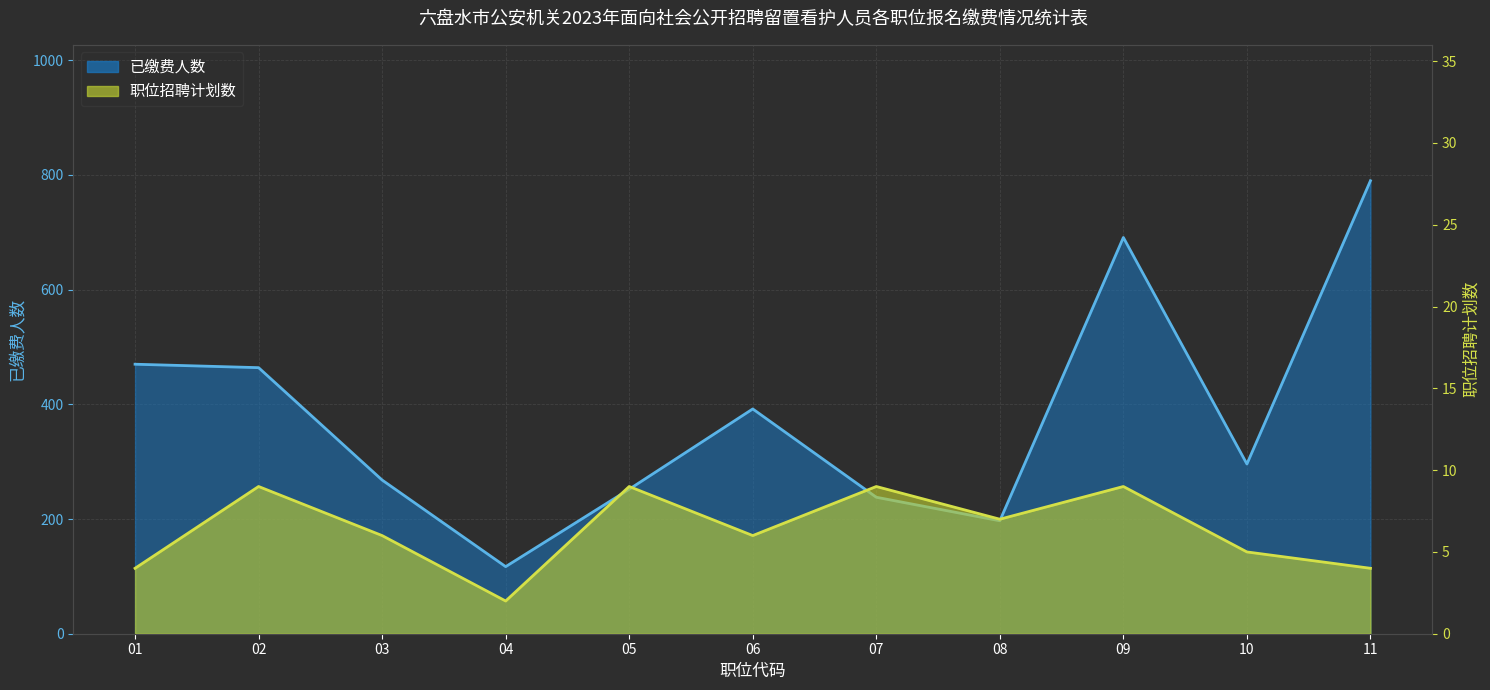

Reading left to right, transcribe all the data shown in this chart.

已缴费人数: 470	464	268	117	252	392	238	197	691	296	790
职位招聘计划数: 4	9	6	2	9	6	9	7	9	5	4